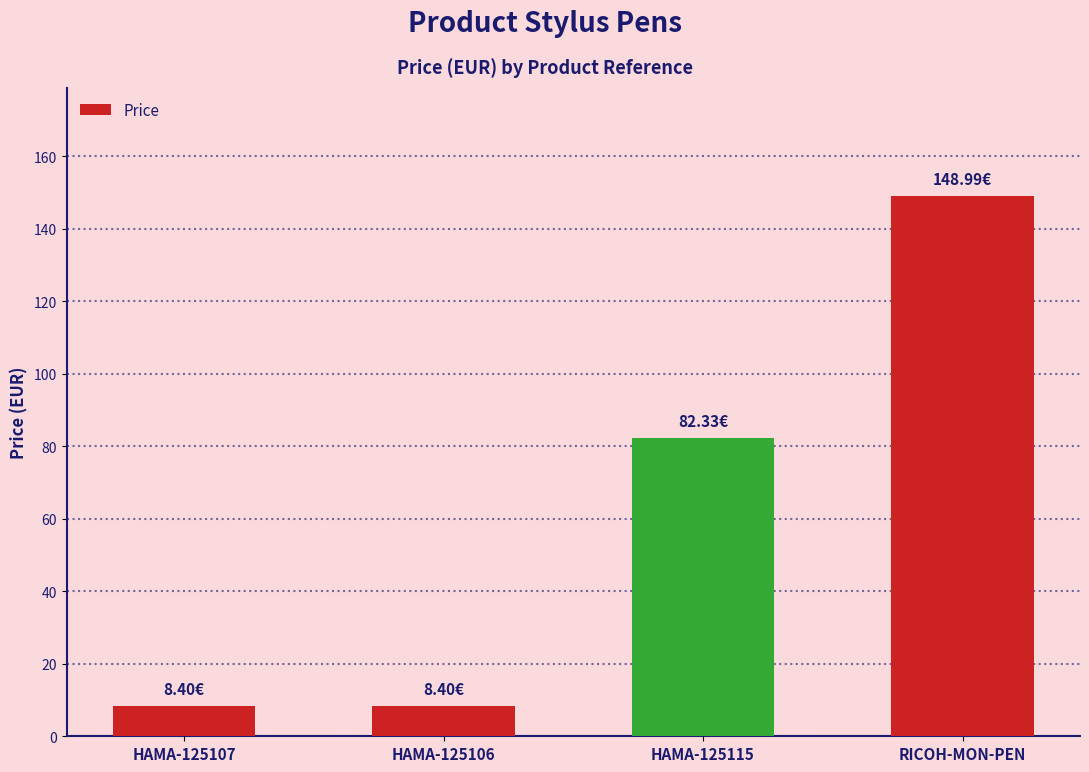

Which has a higher value, RICOH-MON-PEN or HAMA-125107?

RICOH-MON-PEN